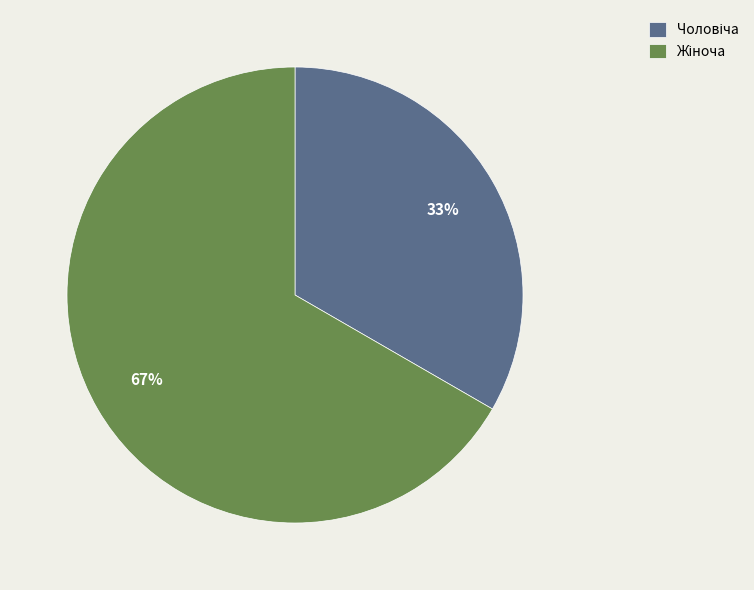

Does any single category account for the majority?

Yes